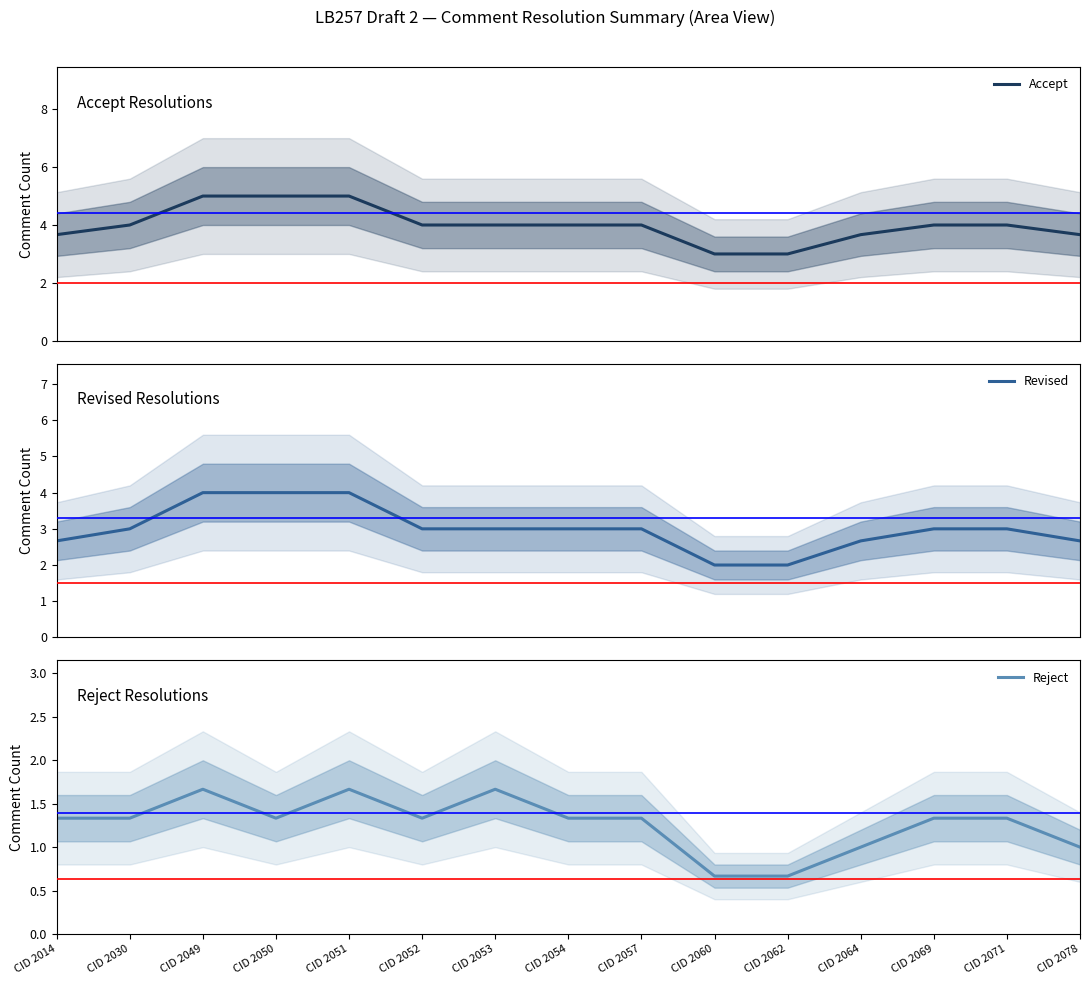

What is the average value of the Accept series?

4.0